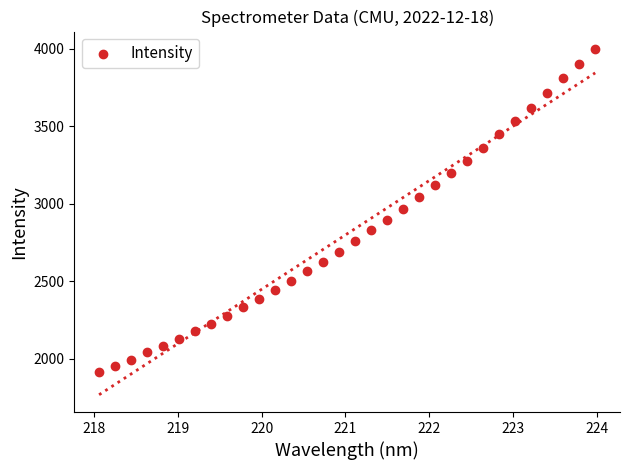

What is the range of X values (max minus min)?

5.9